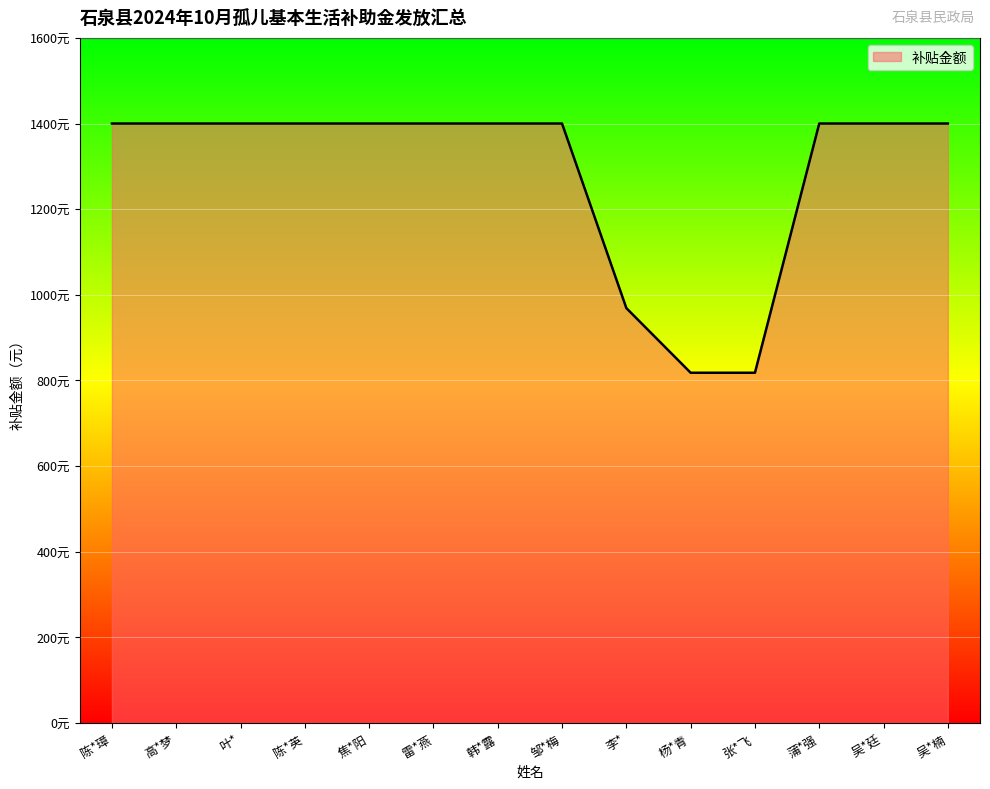

What is the average value?

1286